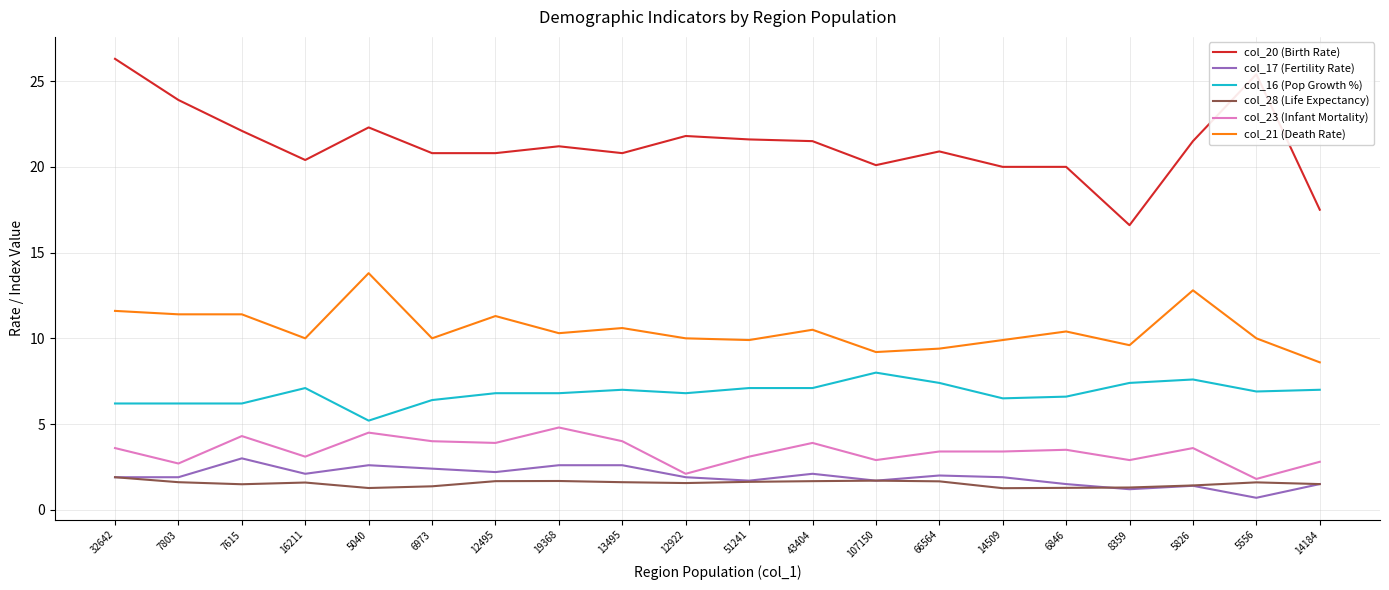

Which series has the largest range (max minus min)?

col_20 (Birth Rate)